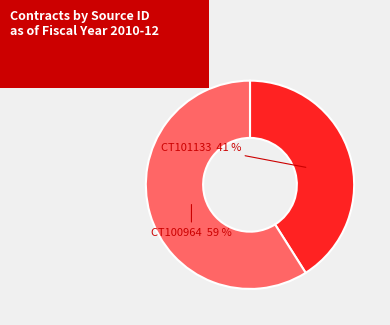

Count the number of slices in the pie.

2